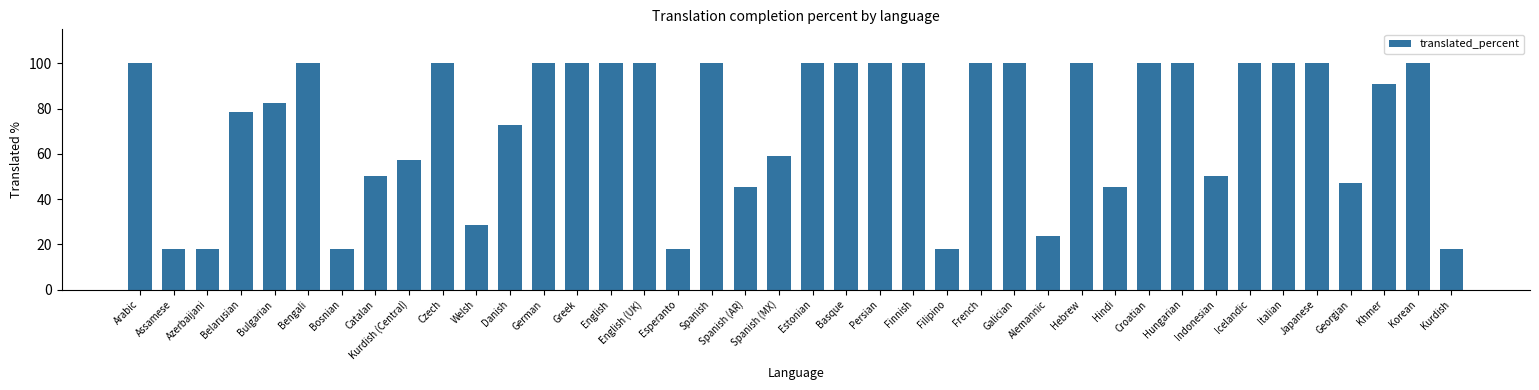

What is the change in value from Alemannic to Hungarian?

+76.5